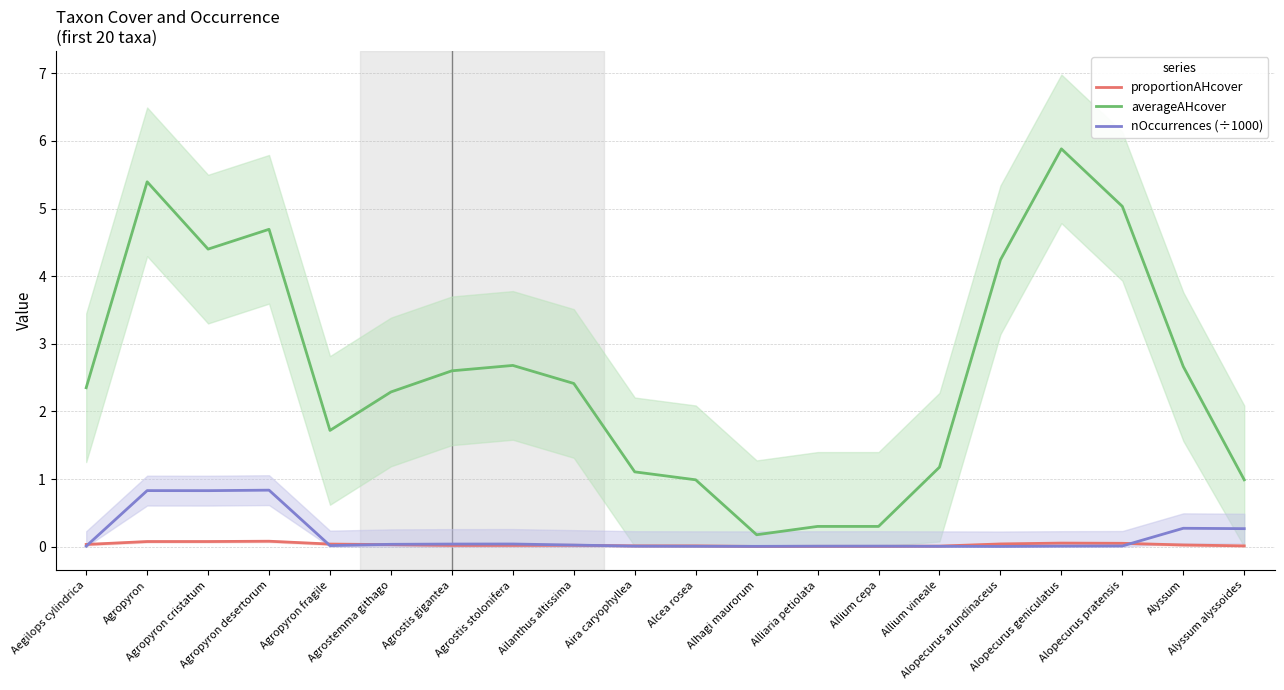

After their last crossing, which series has the higher values: nOccurrences (÷1000) or proportionAHcover?

nOccurrences (÷1000)